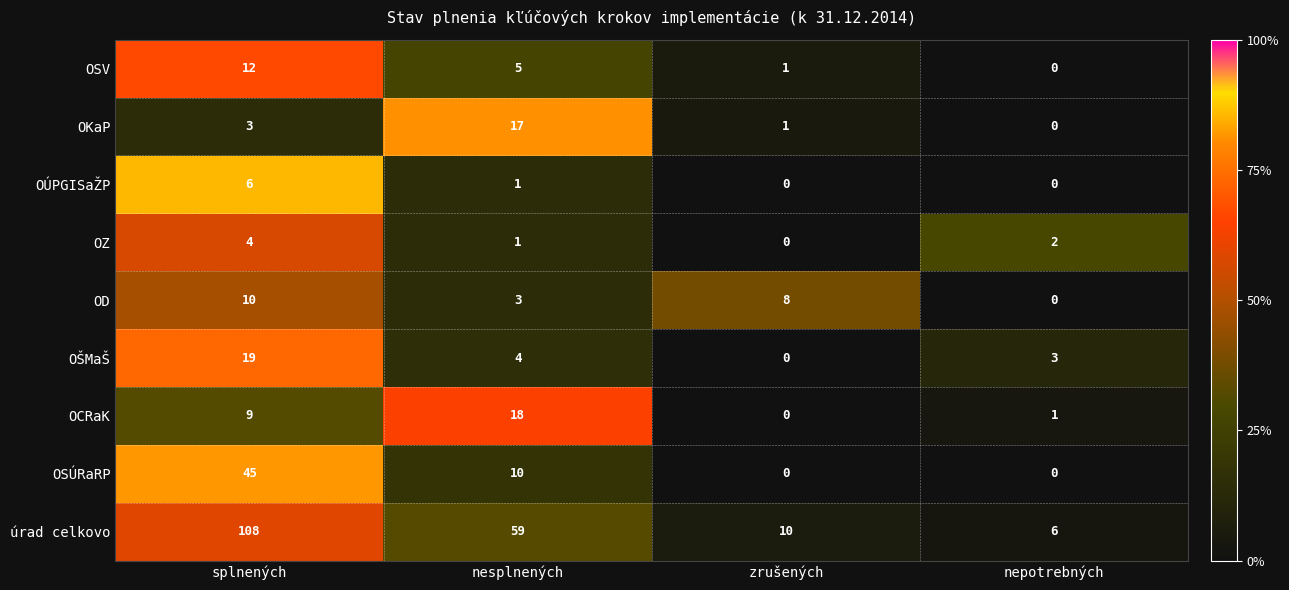

The OŠMaŠ series shows 12 at zrušených. True or false?

False